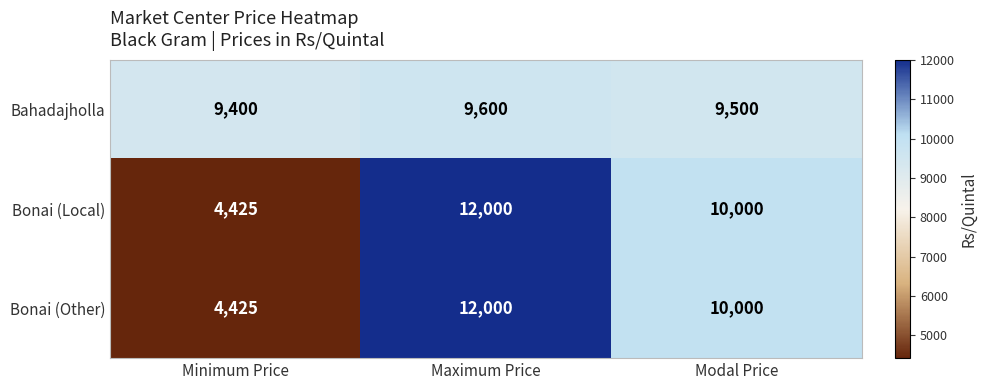

Is it true that Bahadajholla equals 4681 at Maximum Price?

False